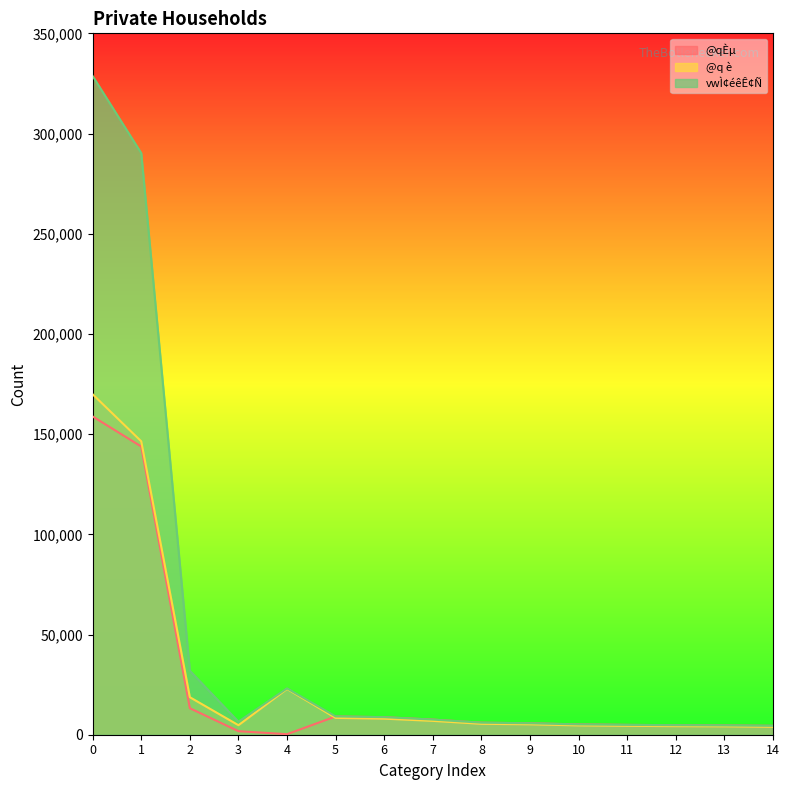

Reading right to left, transcribe all the data shown in this chart.

@qÈµ: 4441	4638	4761	4914	5152	5717	6012	7551	8757	9124	268	1771	13226	143817	158814
@q è: 3940	4180	4267	4437	4645	5198	5445	6910	8011	8398	22856	4746	18712	146414	169872
vwÌ¢éêÊ¢Ñ: 4441	4638	4761	4914	5152	5717	6012	7551	8757	9124	23124	6517	31938	290231	328686